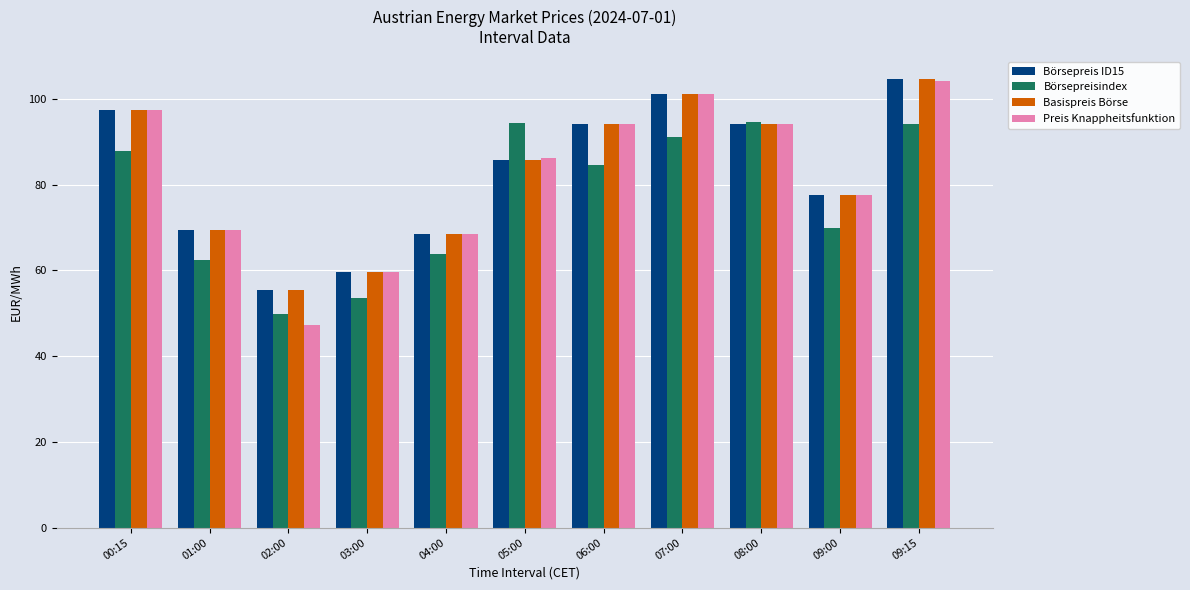

Which label corresponds to the smallest value in the chart?

02:00